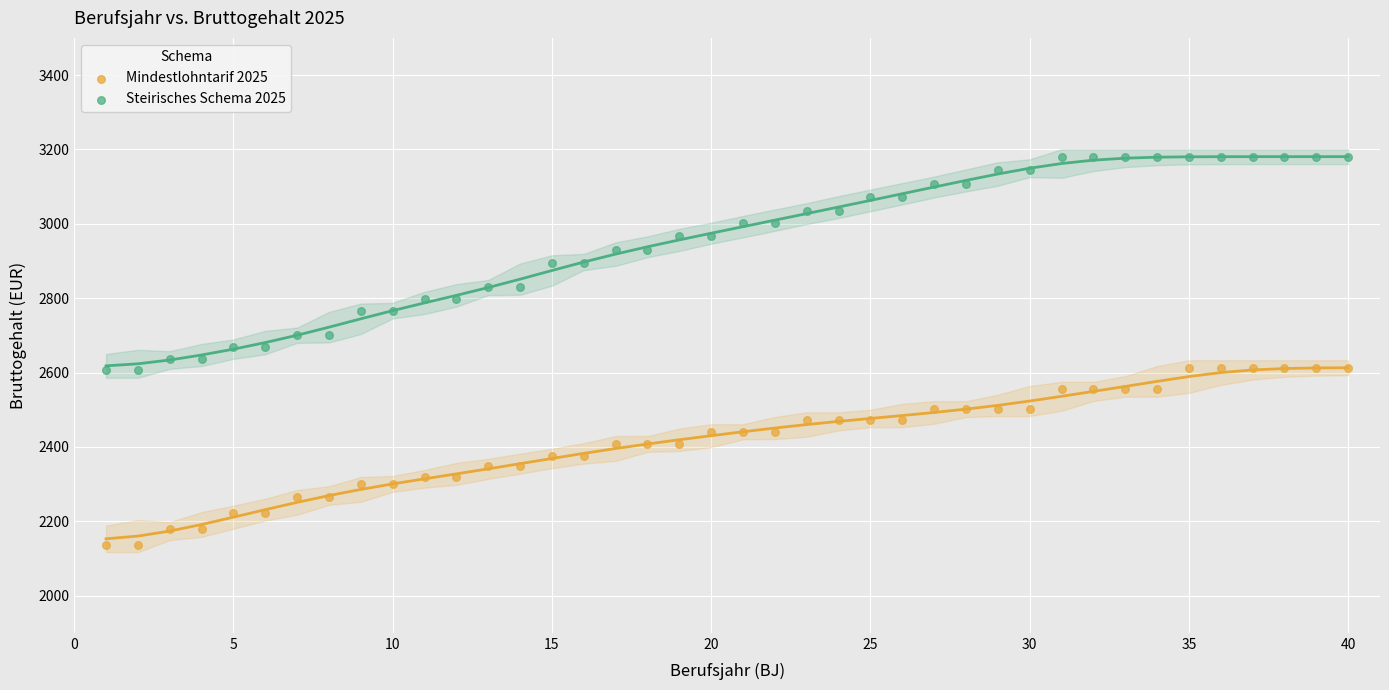

Across all data points, what is the range of Y values (max minus min)?

1043.6